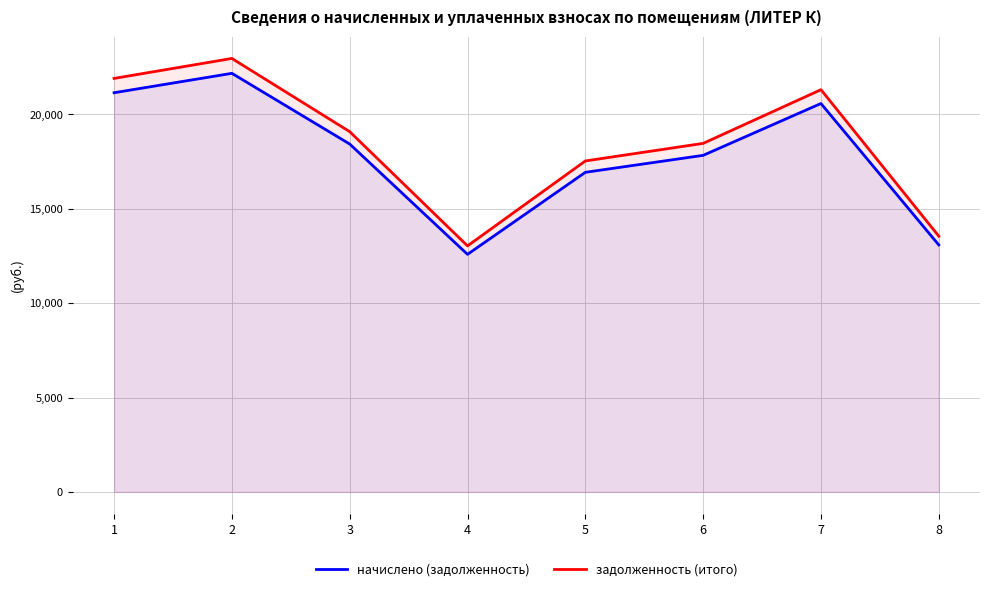

Reading left to right, what are all the values shown in this chart?

начислено (задолженность): 1=21142.1	2=22169.9	3=18425.0	4=12583.0	5=16927.1	6=17825.9	7=20572.1	8=13082.3
задолженность (итого): 1=21900.5	2=22958.4	3=19080.4	4=13030.5	5=17529.2	6=18459.9	7=21303.8	8=13547.6